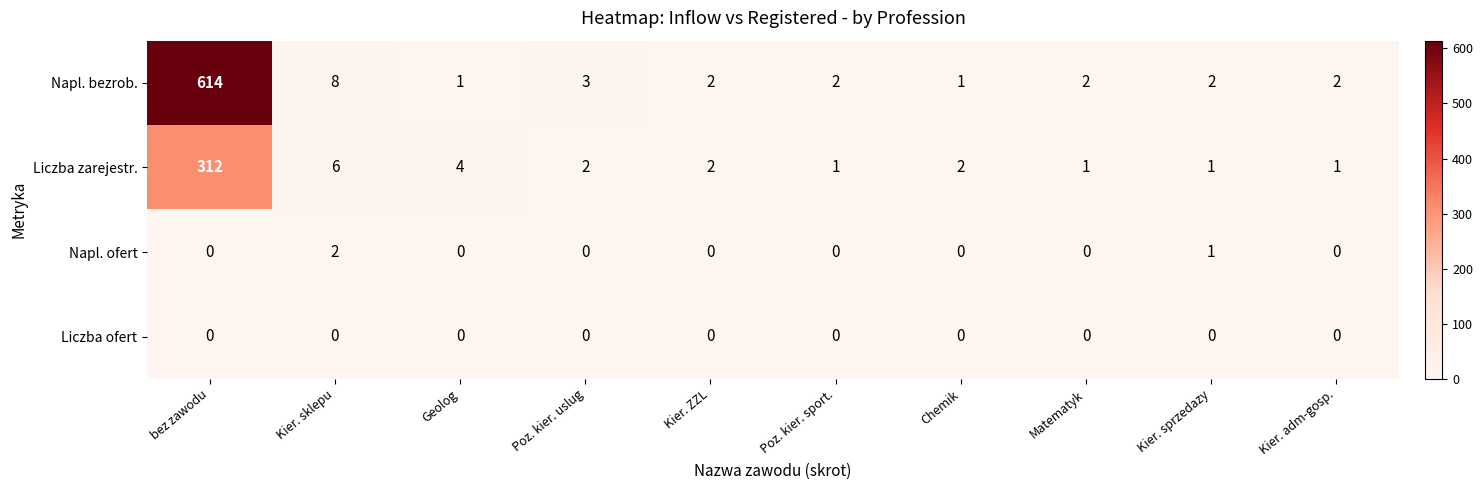

Which series has the widest spread of values?

Napl. bezrob.